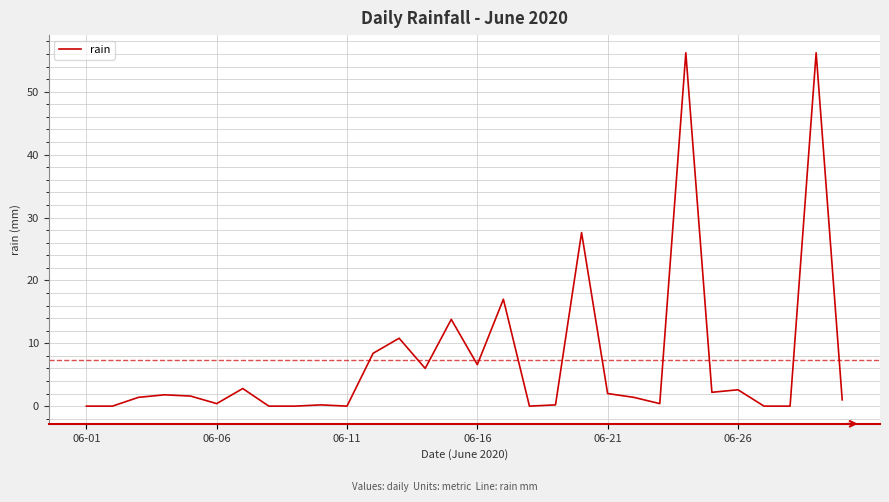

What is the greatest value displayed?

56.2